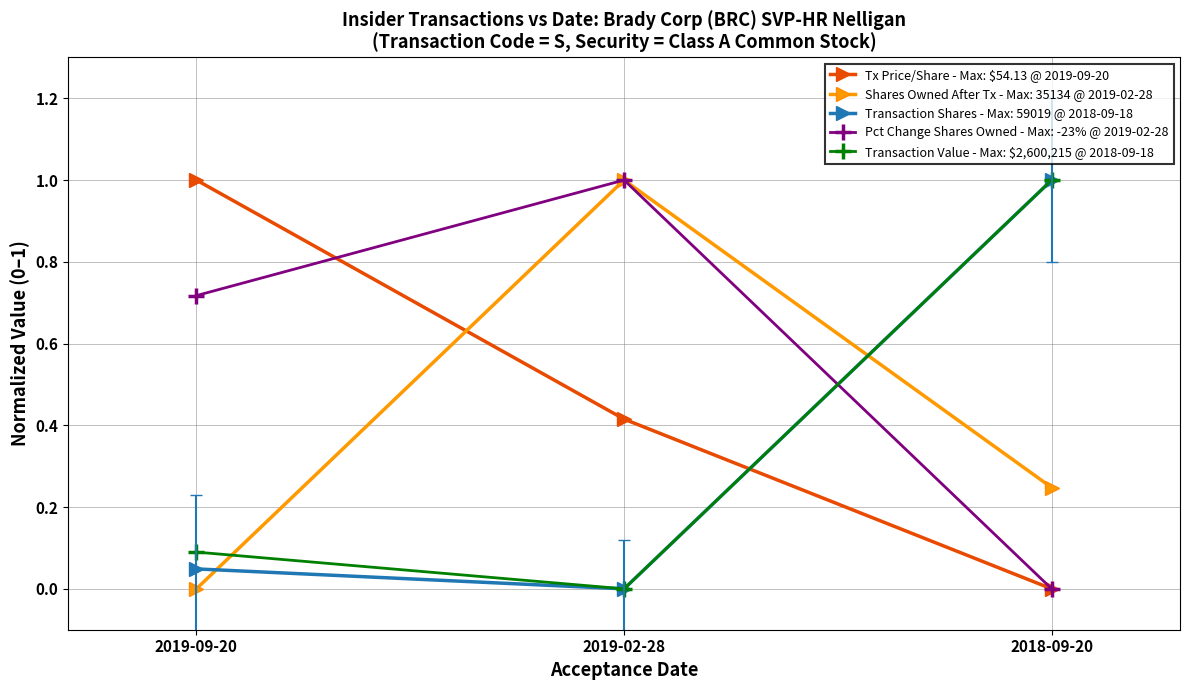

At which category is the sum across all series the highest?

2019-02-28